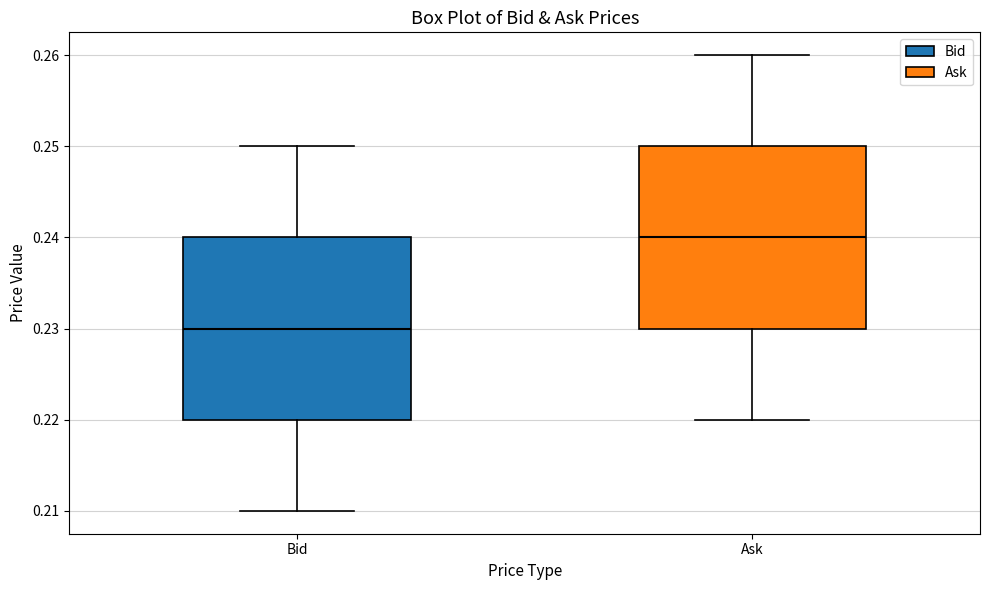

Reading left to right, transcribe this box plot: for each box, give where its median line is, the range the box spans, and where its two whiskers end, as read against the y-axis. The values are not printed on the chart, so give them approximately, as read against the axis.

Bid: median 0.23, box 0.22 to 0.24, whiskers 0.21 to 0.25
Ask: median 0.24, box 0.23 to 0.25, whiskers 0.22 to 0.26